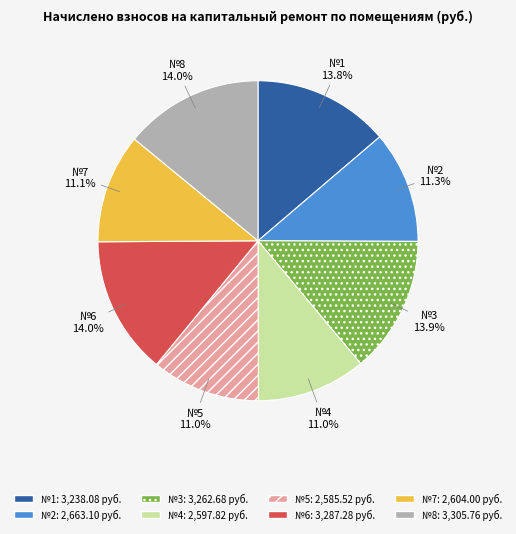

Is there a majority slice in this chart?

No